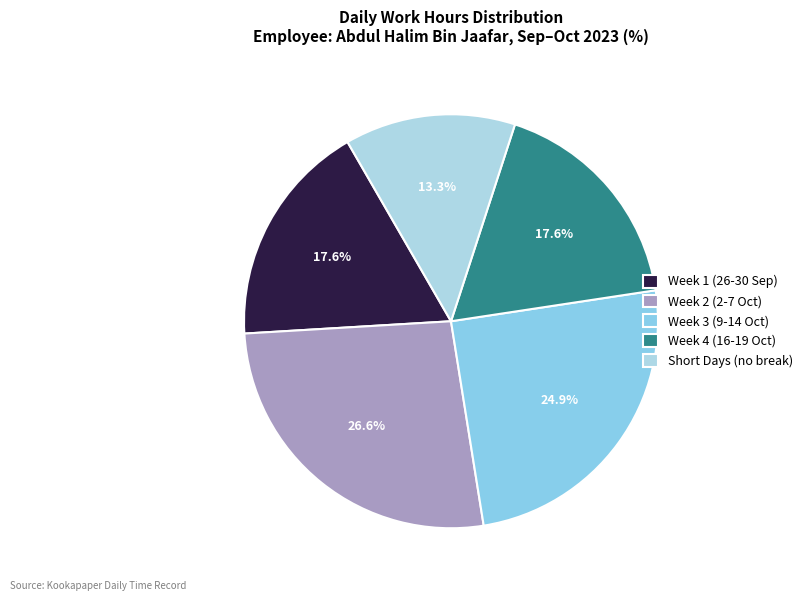

How many slices are in this pie chart?

5